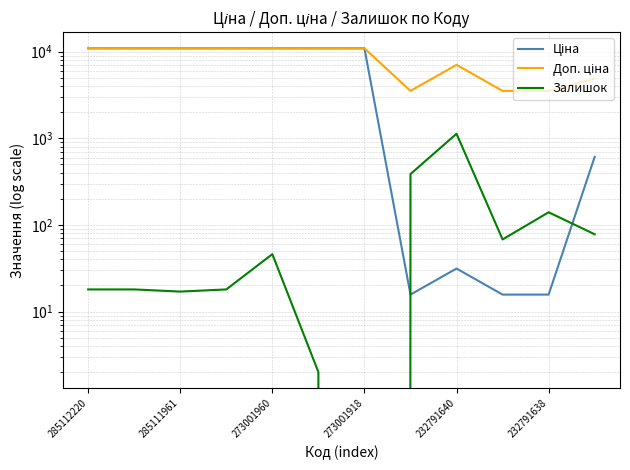

True or false: Залишок has more than 0 interior local peaks.

True